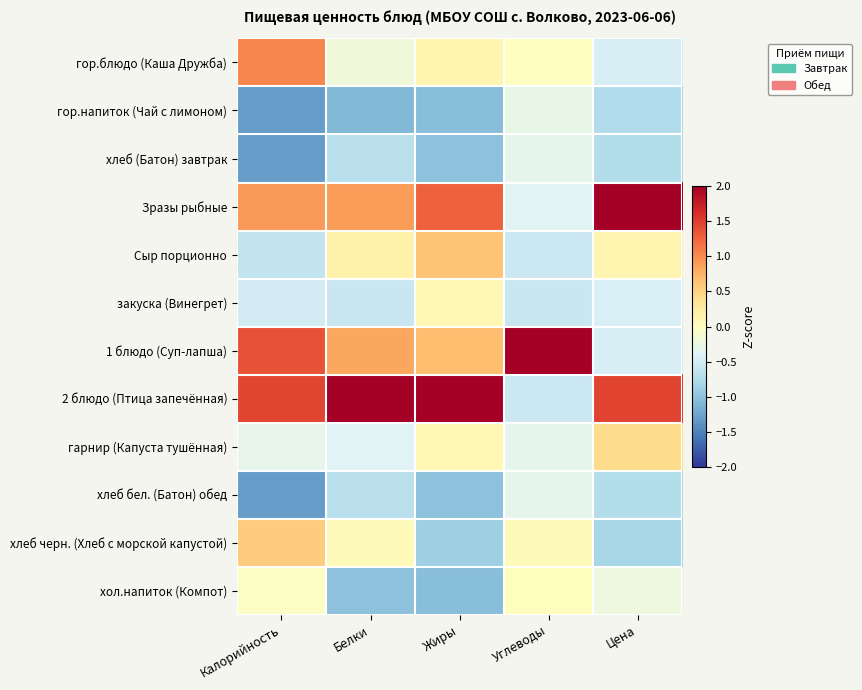

Count the number of data series in this chart.

12